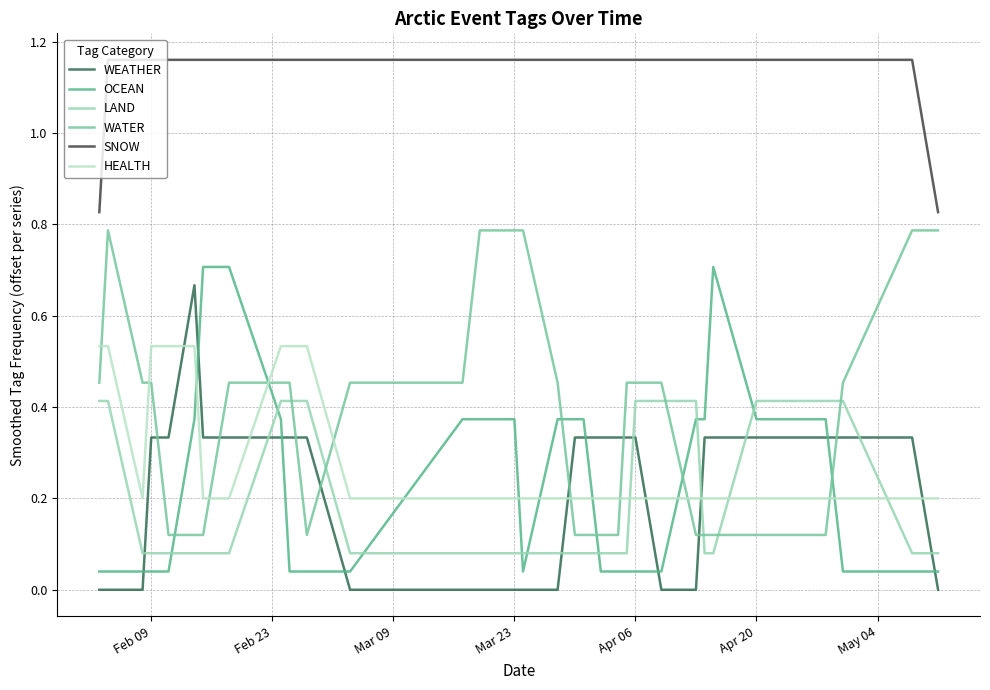

True or false: LAND and SNOW intersect in this chart.

False